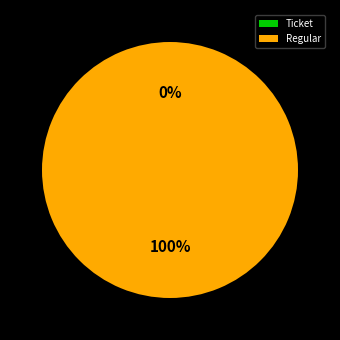

Which category has the smallest portion of the pie?

Ticket